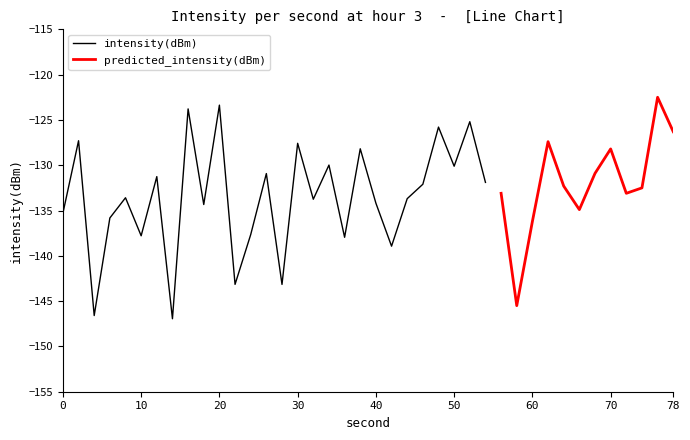

The intensity(dBm) series shows -130.1 at 50. True or false?

True